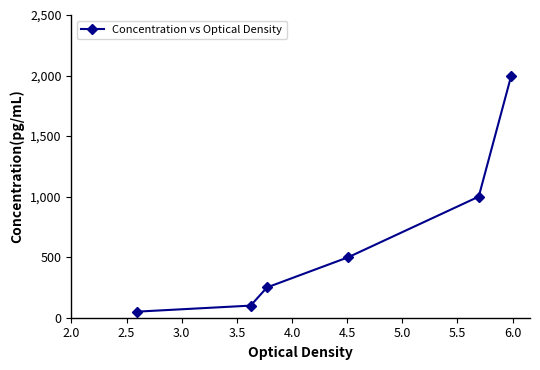

What is the difference between the maximum and minimum values?

1950